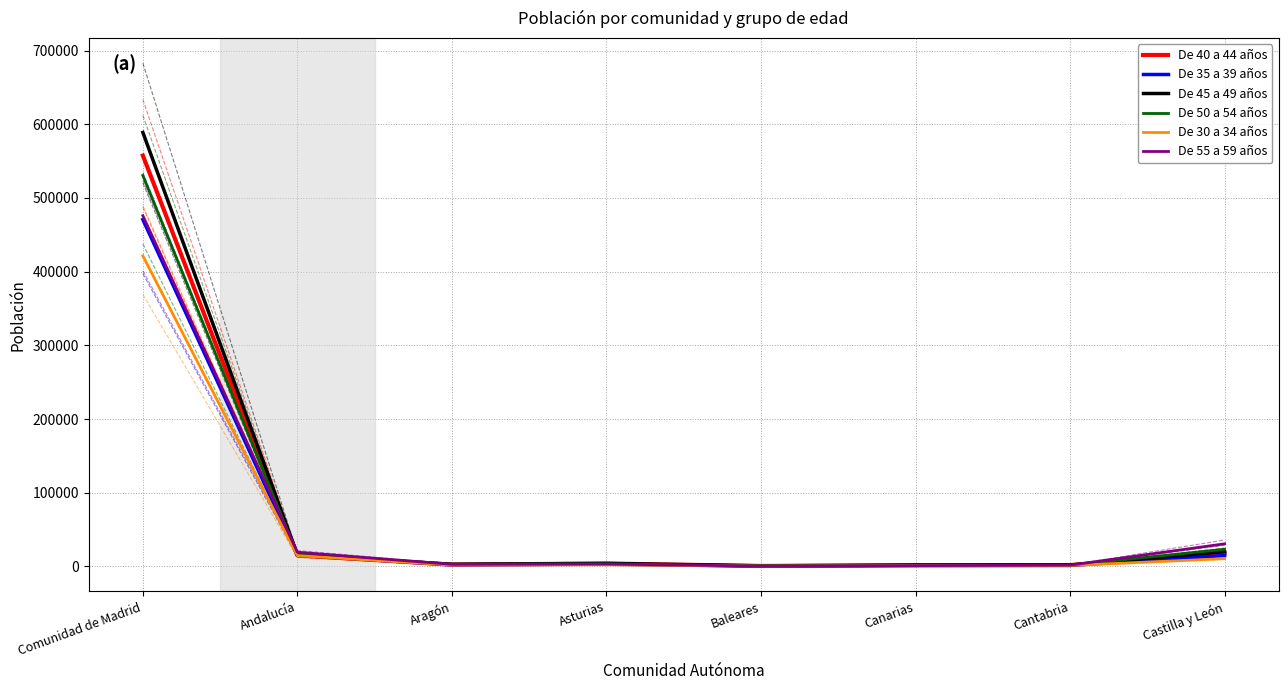

Is it true that De 55 a 59 años equals 8741 at Andalucía?

False